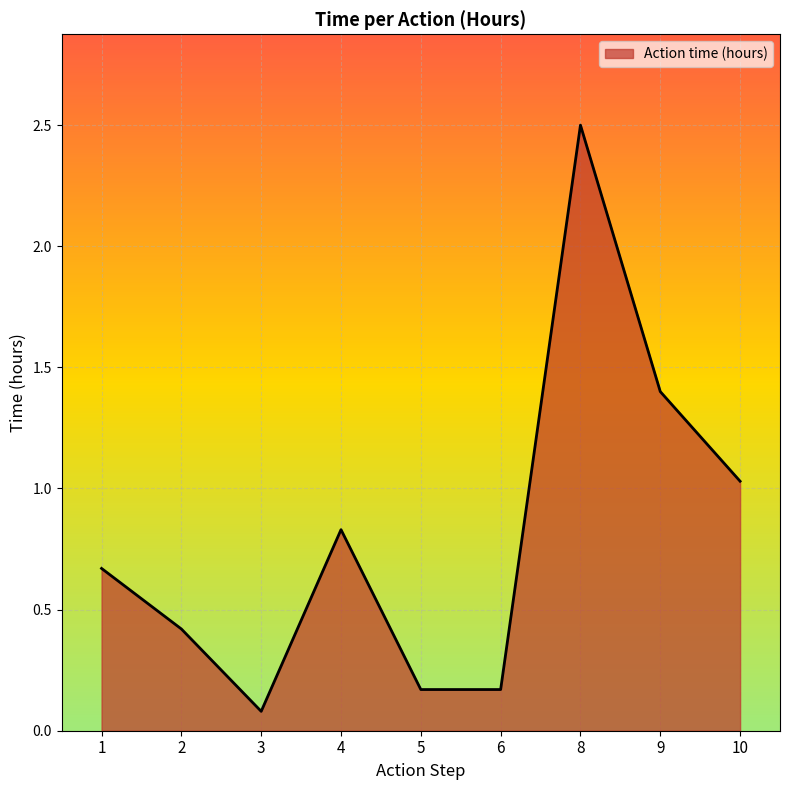

True or false: the data shows 1.4 at 9.

True